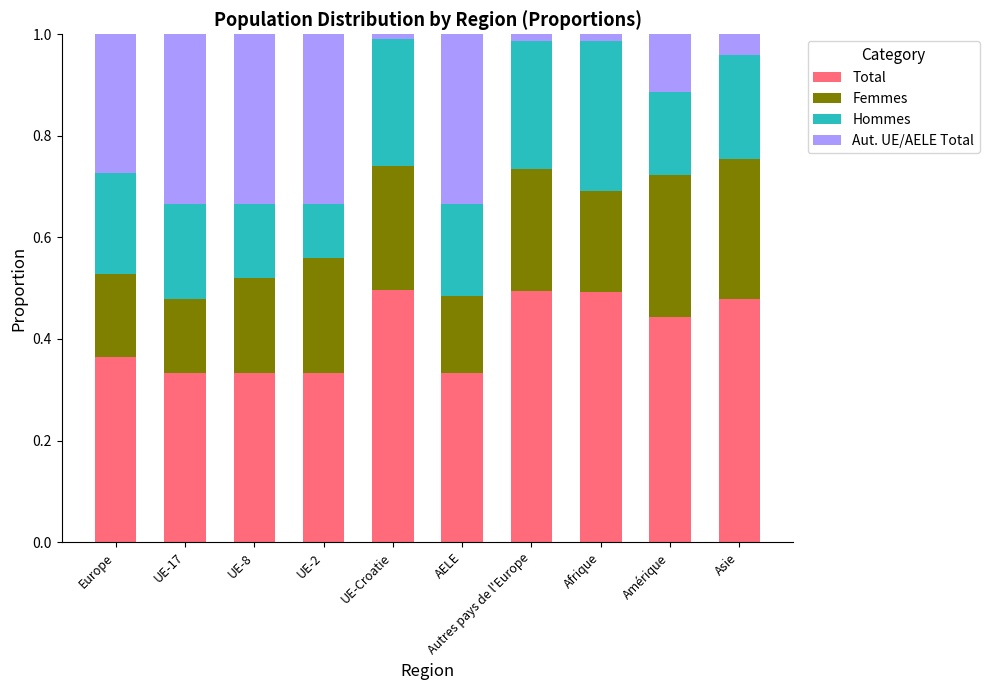

What is the sum of all Total values?

4.1